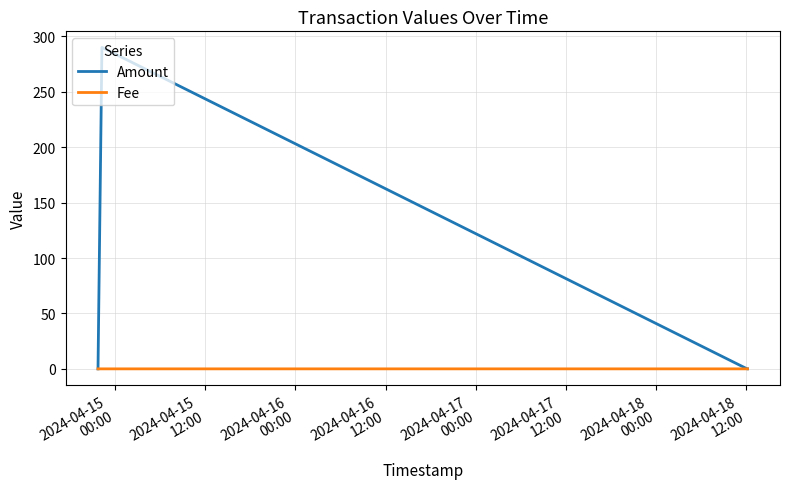

Which series has the widest spread of values?

Amount